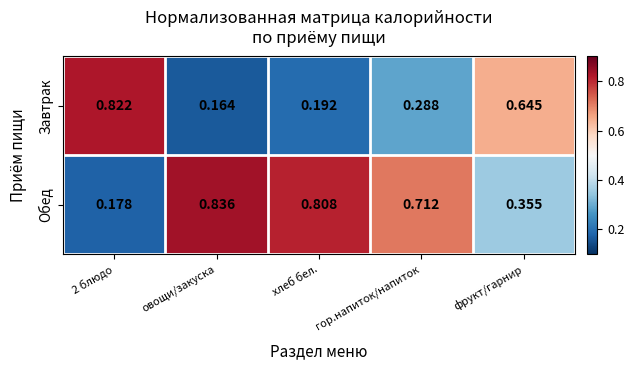

Is the value of Обед at овощи/закуска greater than the value of Завтрак at овощи/закуска?

Yes